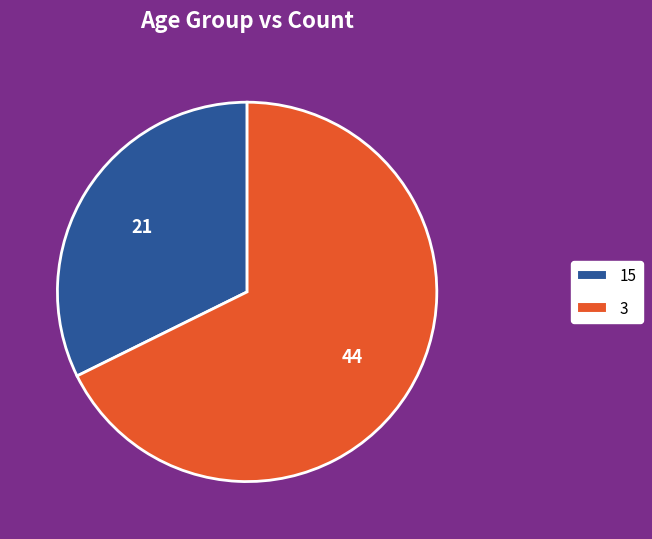

Is there any slice that represents more than half of the pie?

Yes